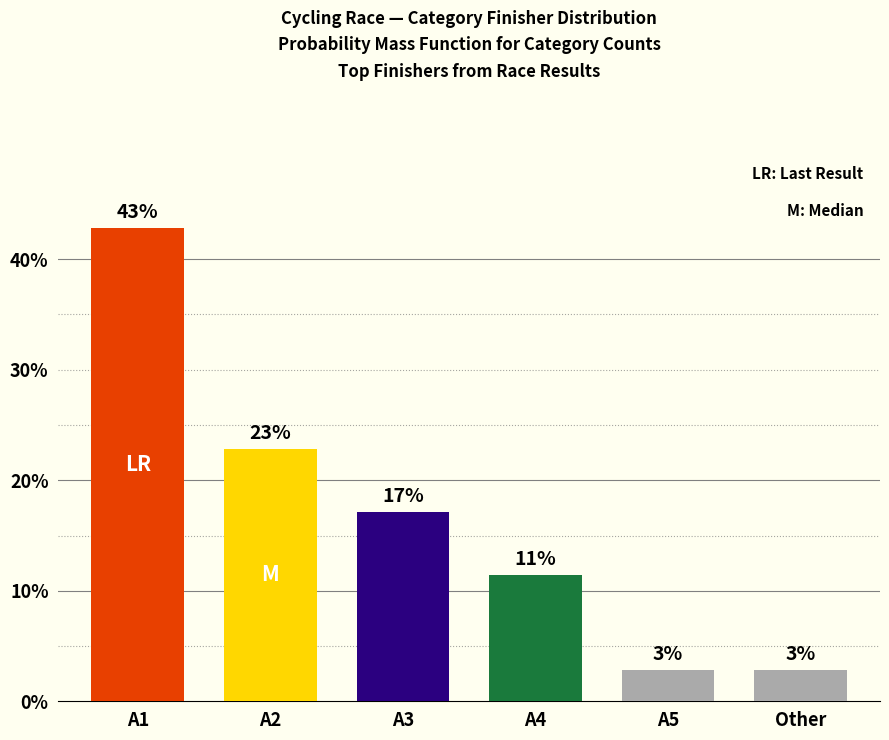

Are the bars horizontal?

No